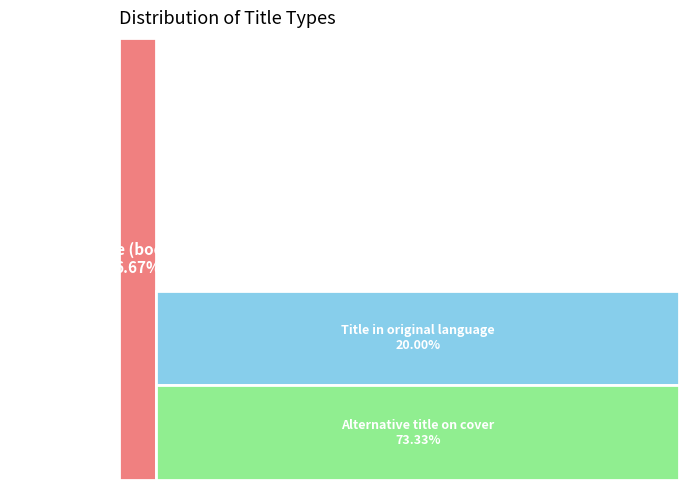

Which slice is the smallest?

Distinctive title (book); Cover title